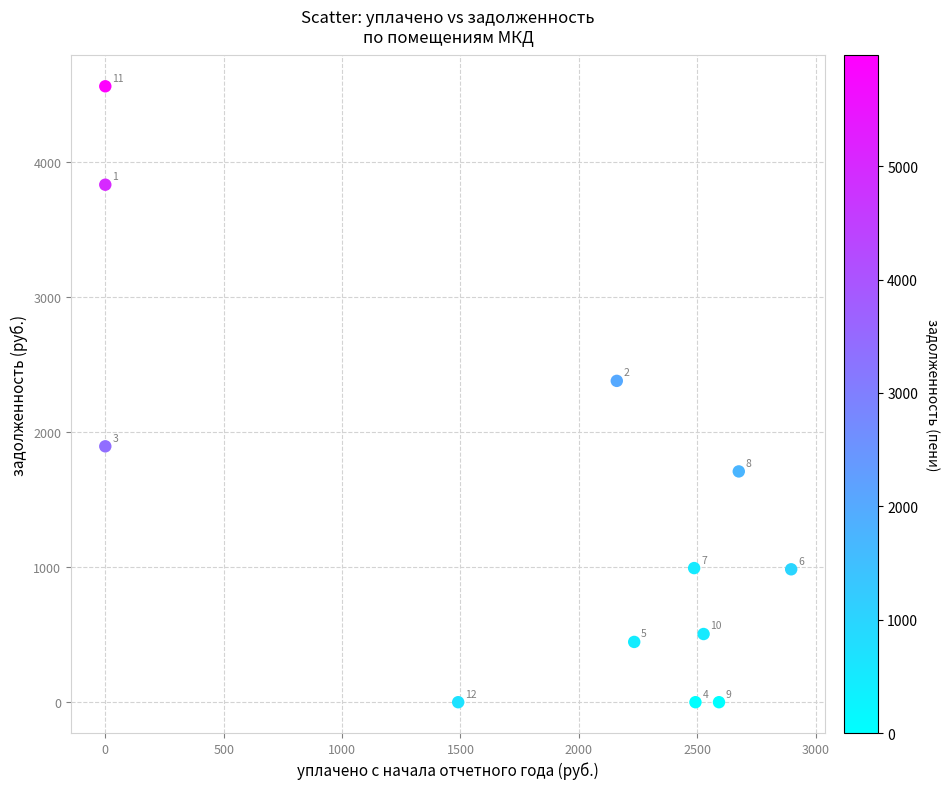

What Y value in the scatter plot is closest to 2282?

2381.2